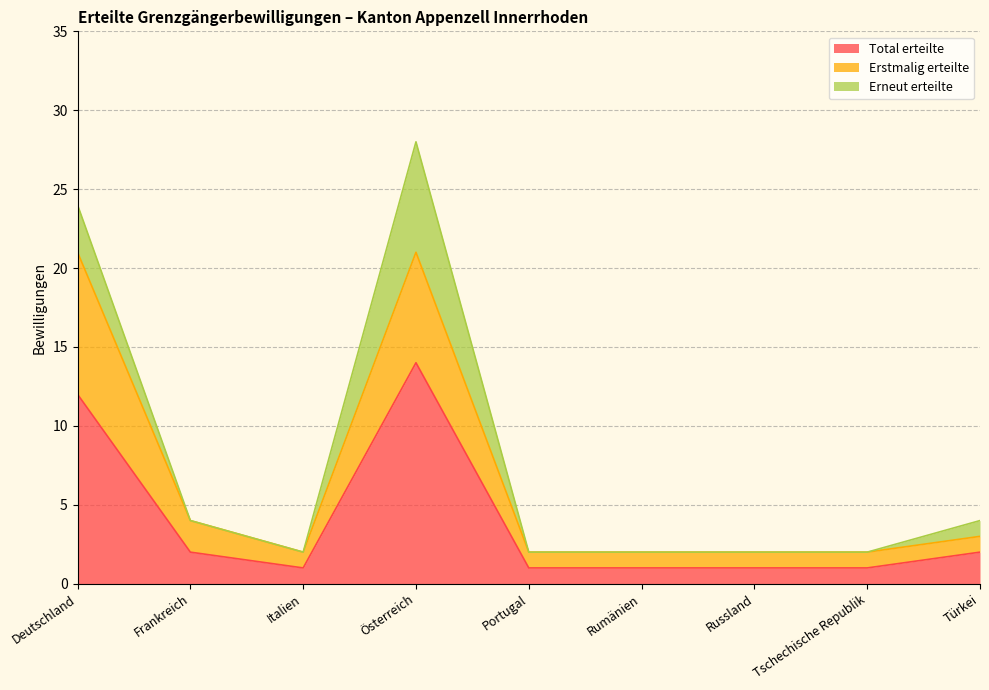

True or false: Erstmalig erteilte and Total erteilte cross at least once.

False